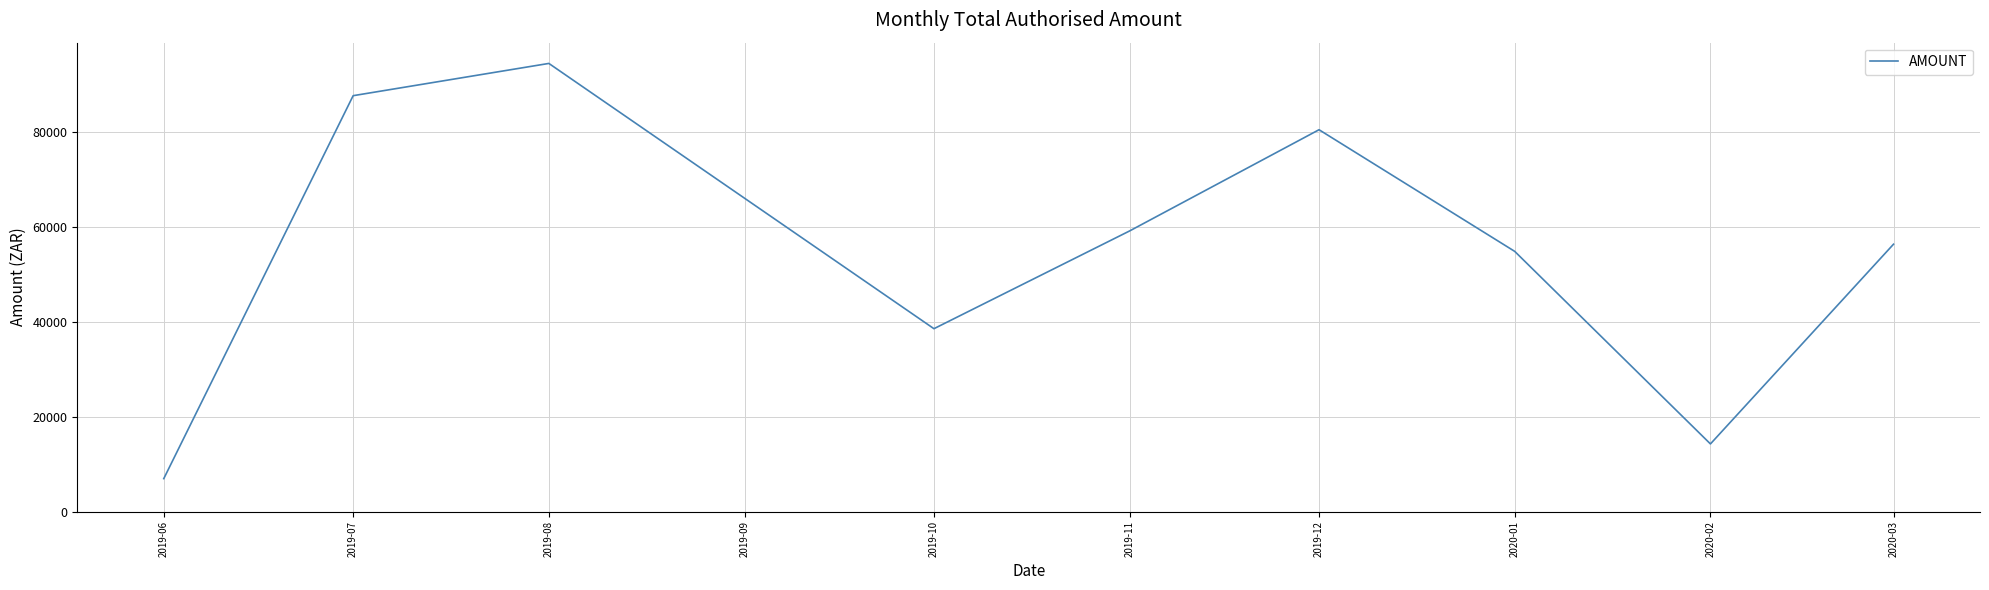

What is the smallest value displayed?

6941.3